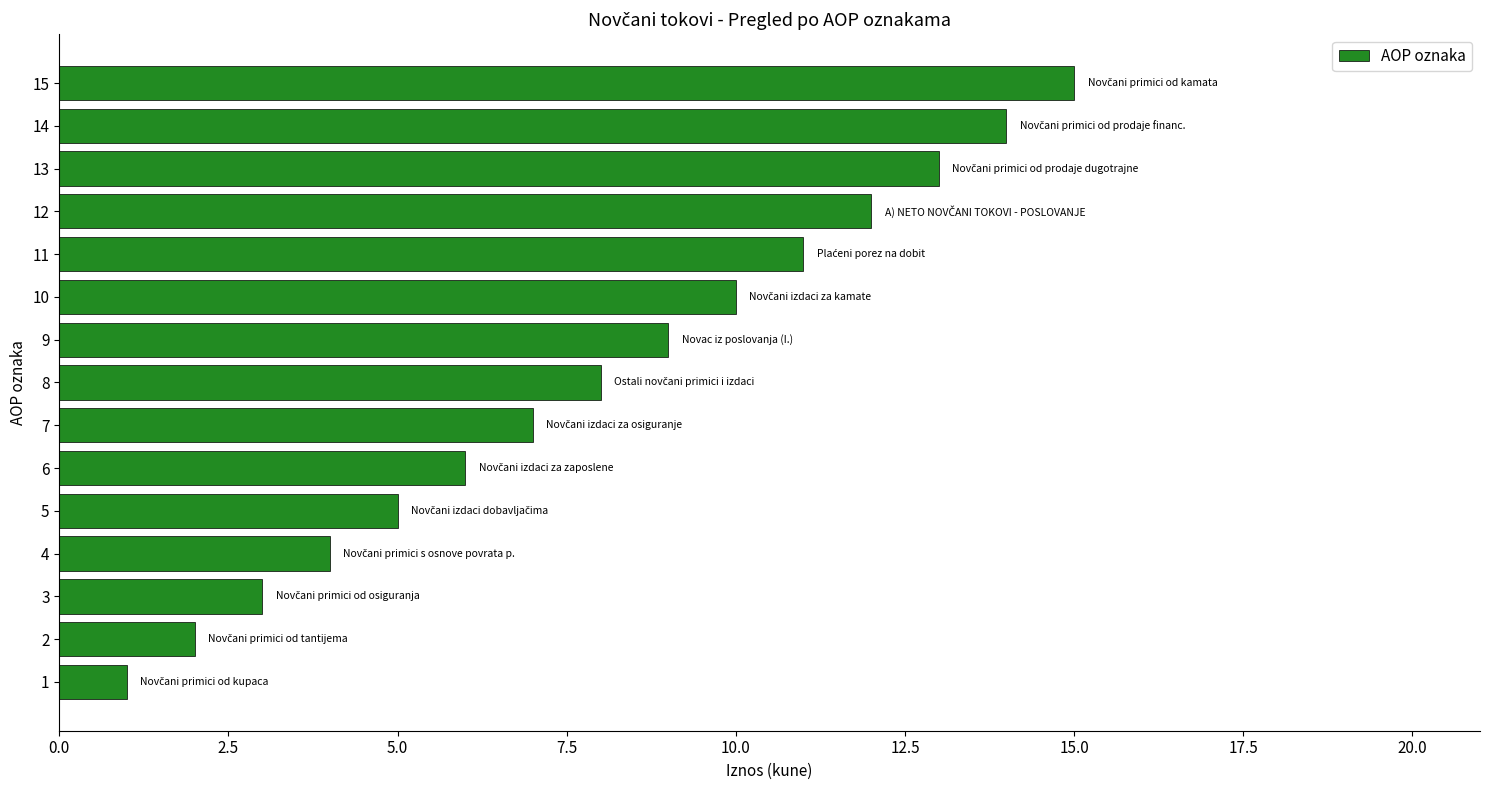

Are the bars horizontal?

Yes